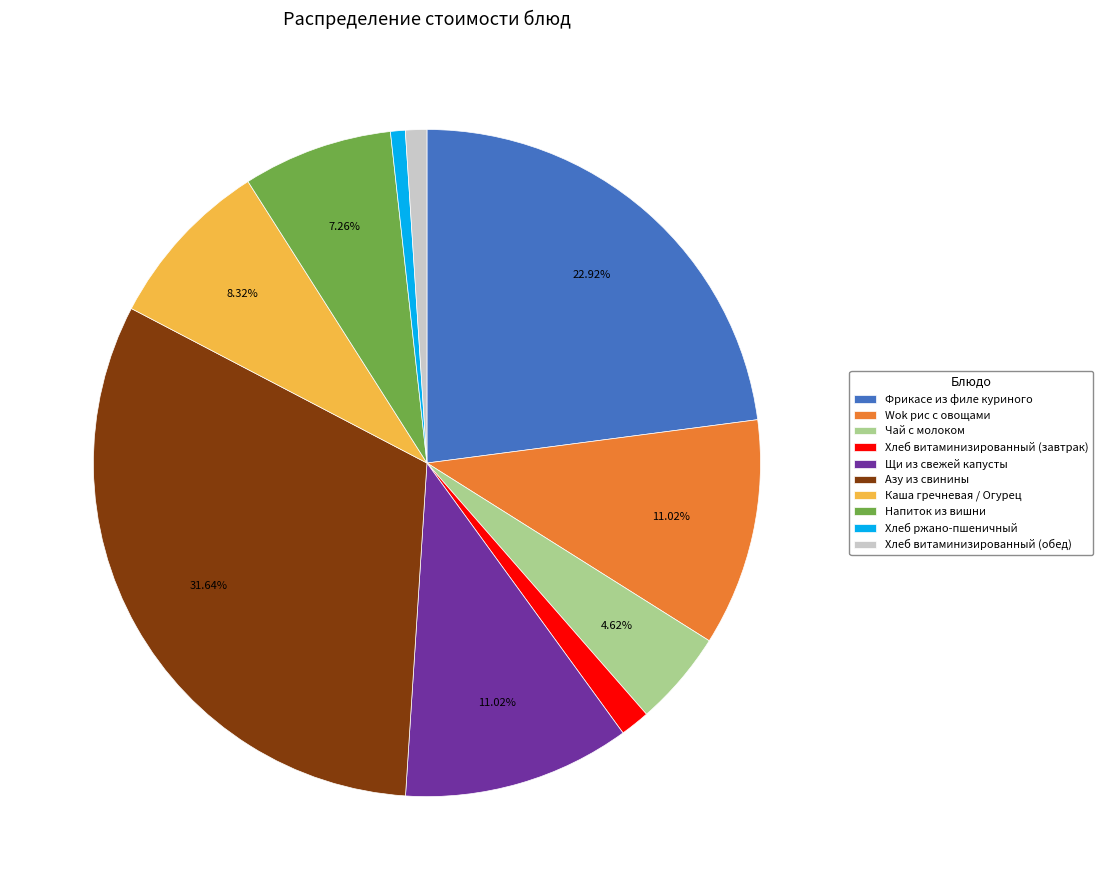

To the nearest percent, what is the average slice percentage?

10%